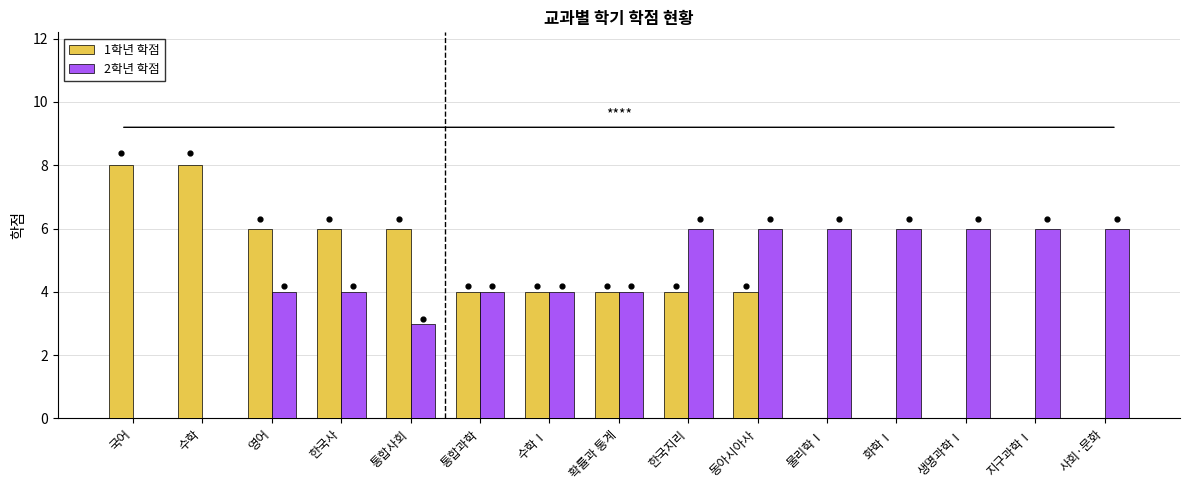

What is the total value across all series at 확률과 통계?

8